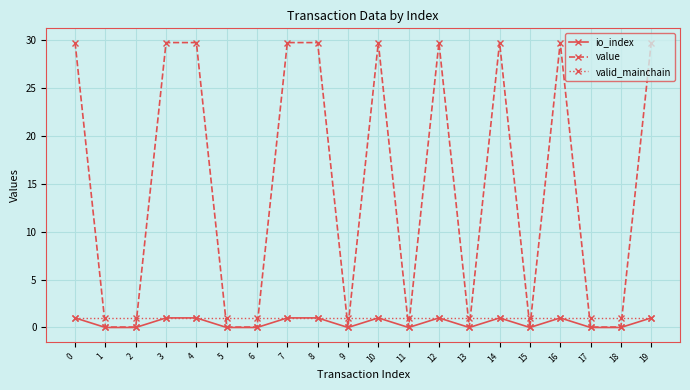

Which series has the widest spread of values?

value